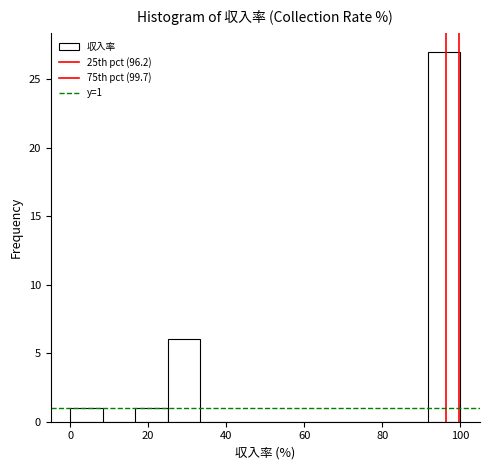

Which range on the x-axis has the tallest bar?

92 to 100